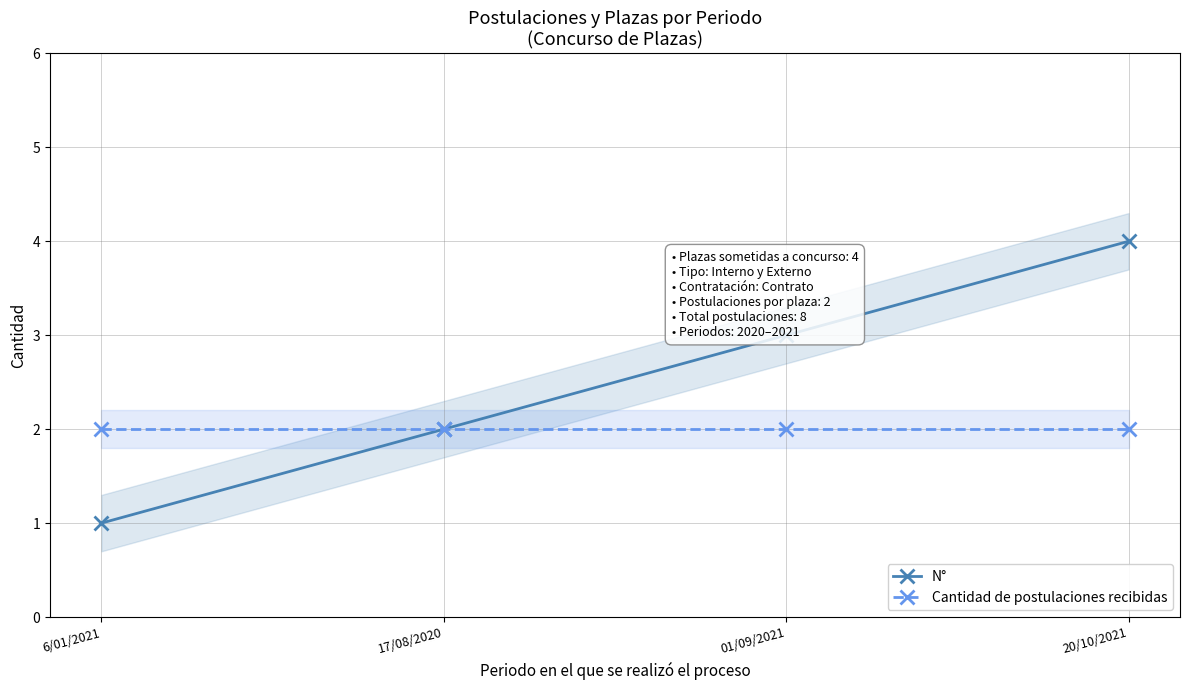

What is the value of the Cantidad de postulaciones recibidas point at the 3rd from the left?

2